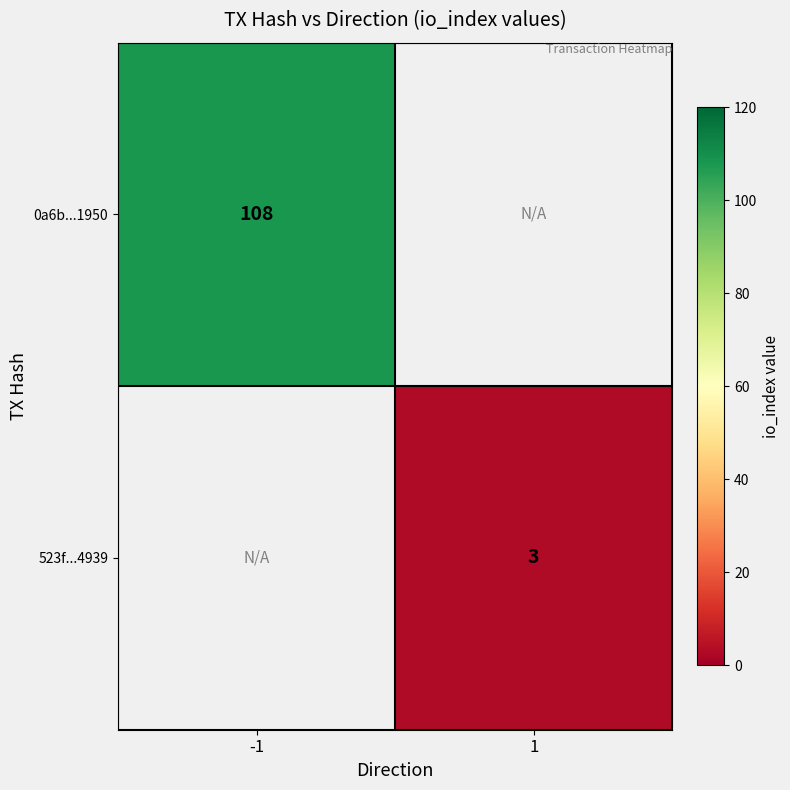

Count the number of categories in the chart.

2